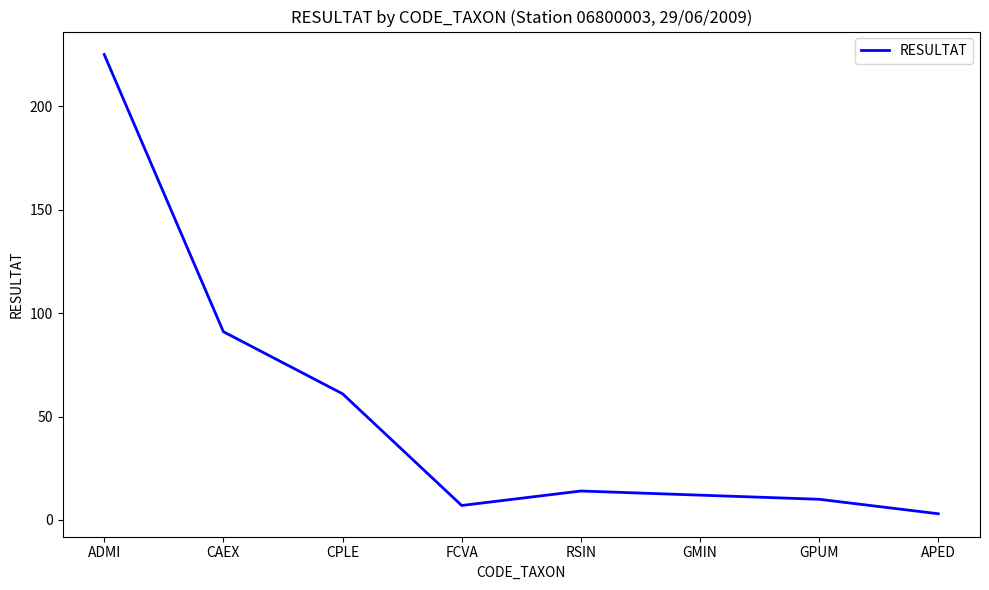

List the labels in order of value, largest first.

ADMI, CAEX, CPLE, RSIN, GMIN, GPUM, FCVA, APED